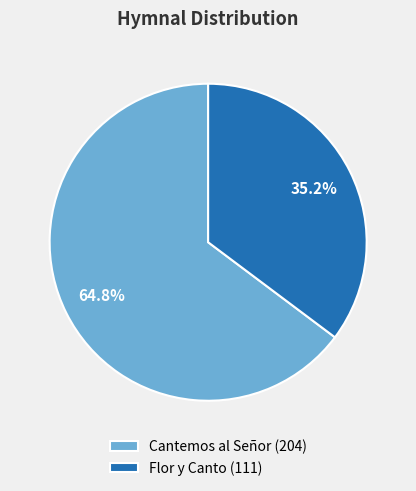

Which has a higher value, Flor y Canto or Cantemos al Señor?

Cantemos al Señor